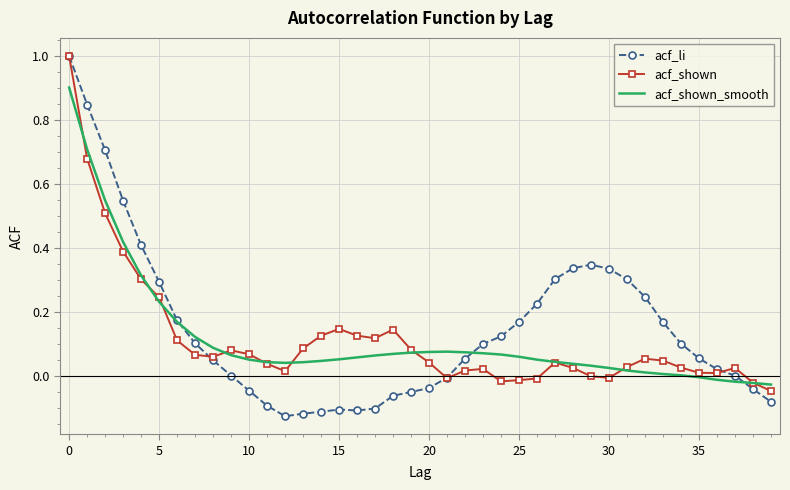

What is the highest value of the acf_li series?

1.0